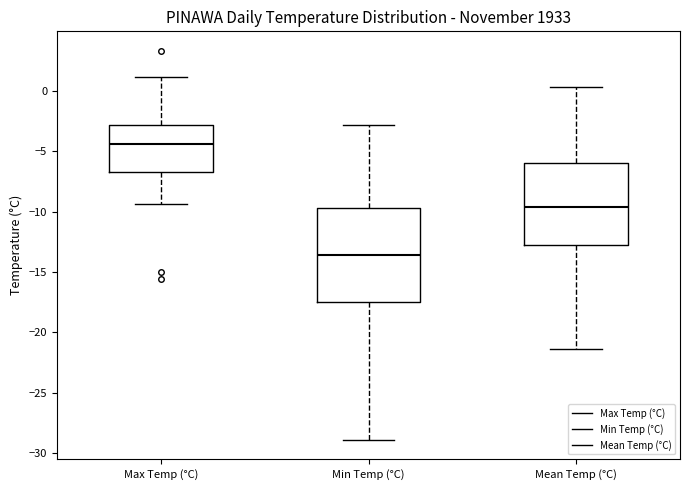

Reading left to right, read every box against the y-axis: the position of its median line, the range the box covers, and the ends of its whiskers. The values are not printed on the chart, so give them approximately, as read against the axis.

Max Temp (°C): median -4.5, box -6.5 to -3.0, whiskers -9.5 to 1.0
Min Temp (°C): median -13.5, box -17.5 to -9.5, whiskers -29.0 to -3.0
Mean Temp (°C): median -9.5, box -12.5 to -6.0, whiskers -21.5 to 0.5